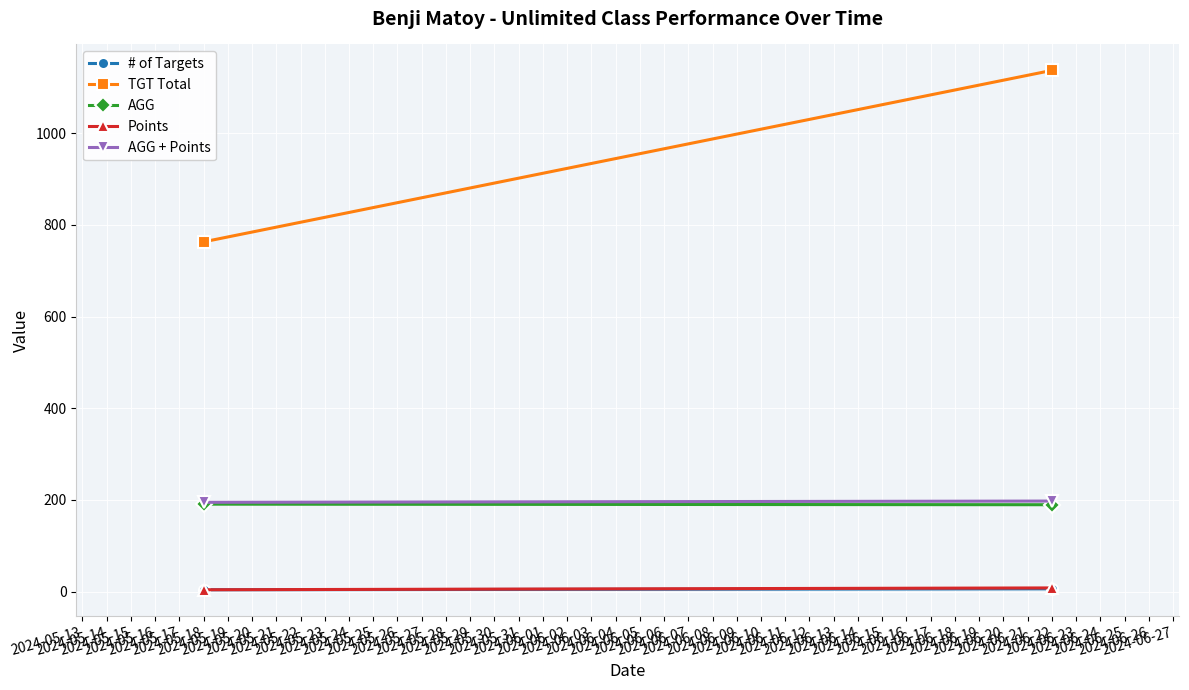

What is the sum of the AGG values at 2024-06-22 and 2024-05-18?

380.2